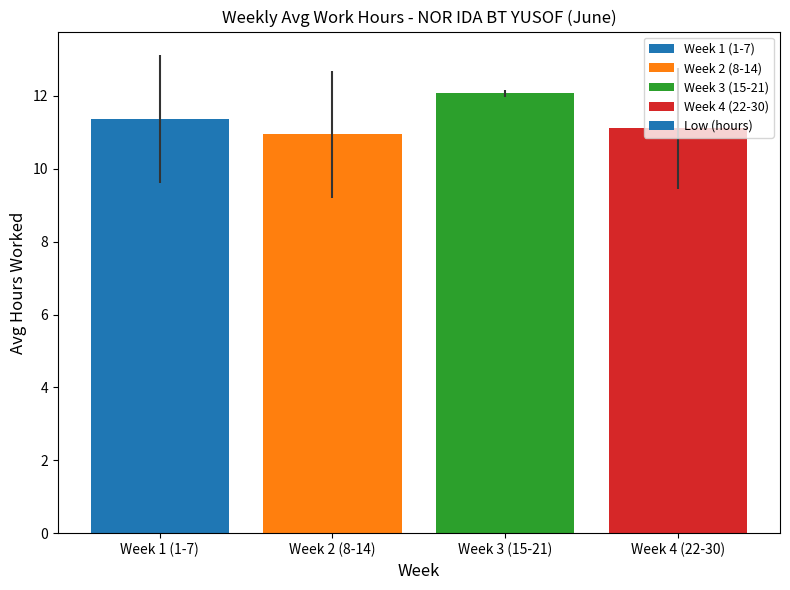

List the labels in order of value, largest first.

Week 3 (15-21), Week 1 (1-7), Week 4 (22-30), Week 2 (8-14)